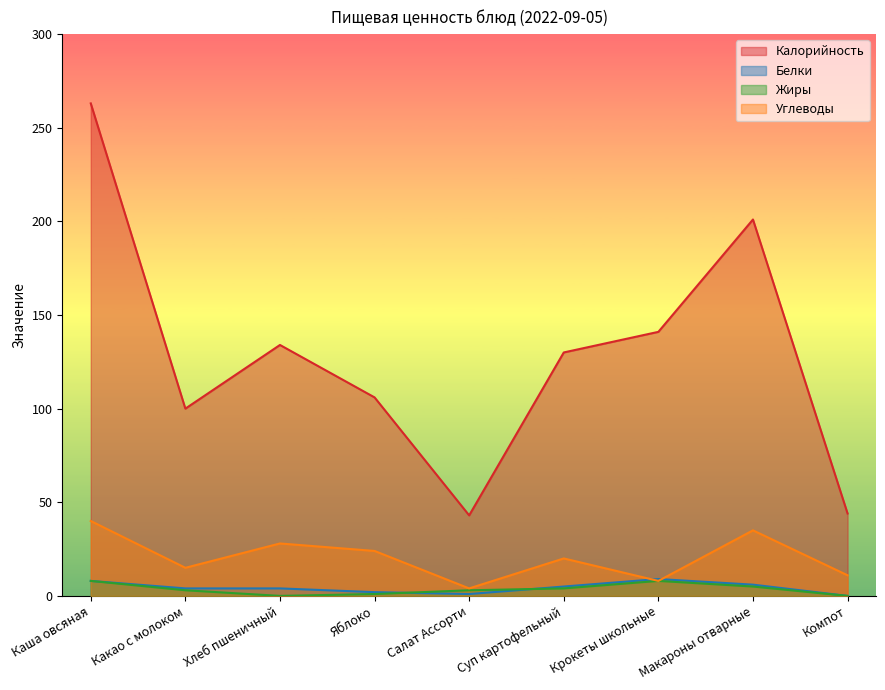

Which has a higher value, Макароны отварные or Суп картофельный?

Макароны отварные